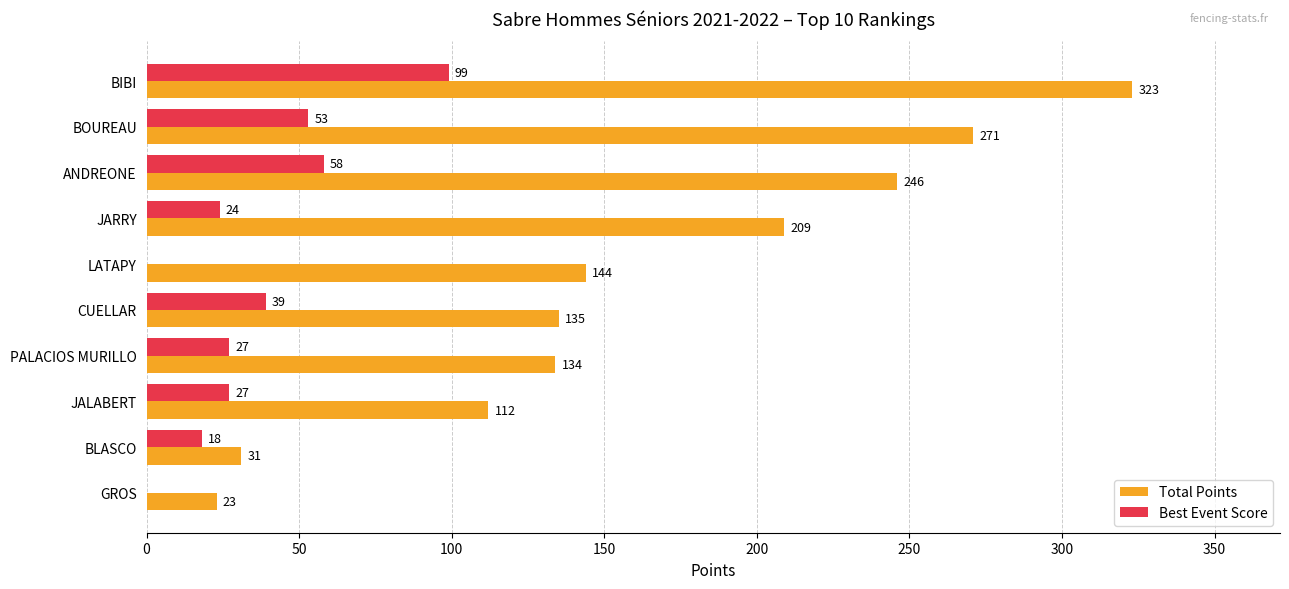

What is the greatest value displayed?

323